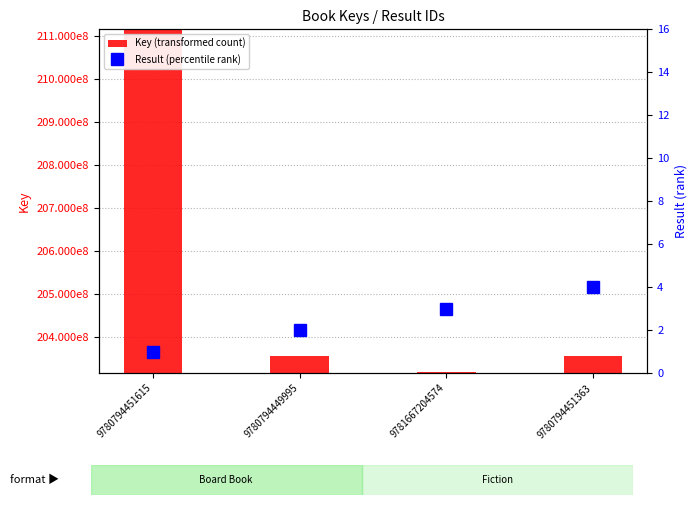

Between 9780794451615 and 9780794449995, which is larger?

9780794451615